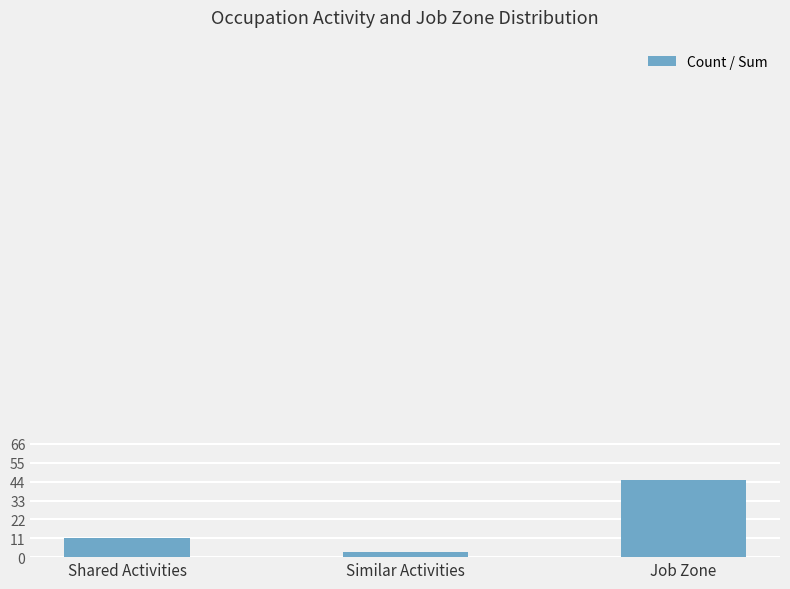

What is the difference between the maximum and minimum values?

42